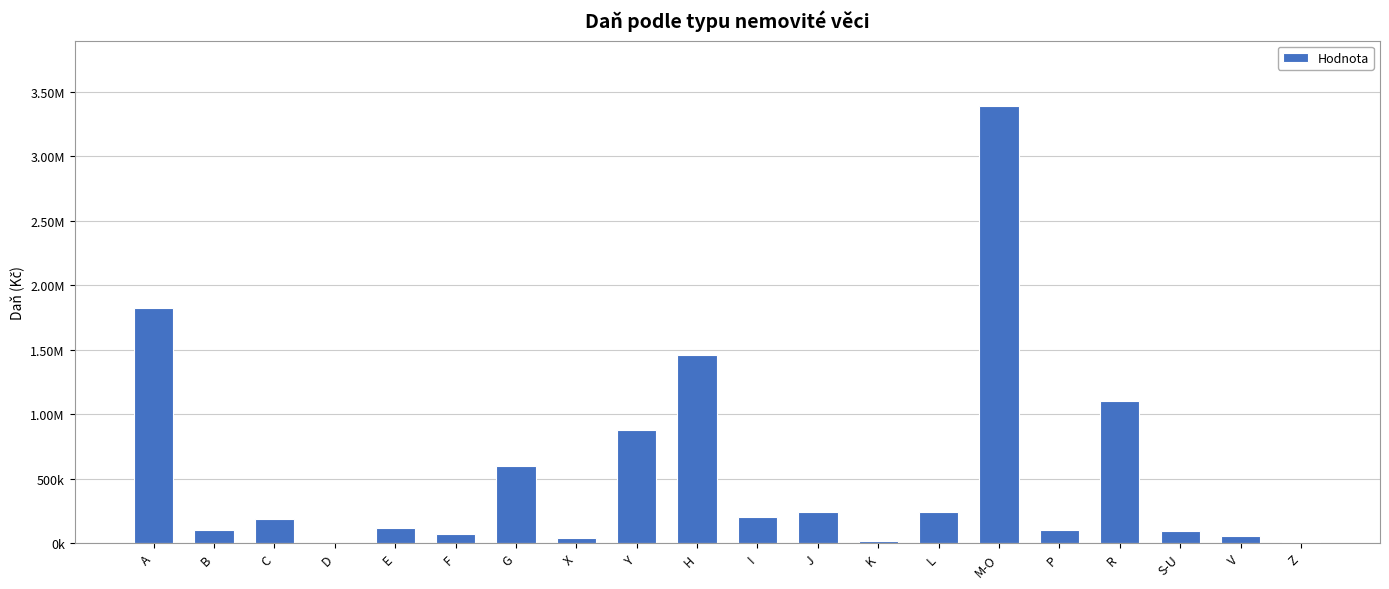

Are the bars horizontal?

No